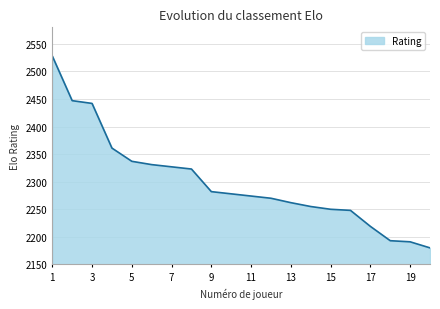

What is the smallest value displayed?

2180